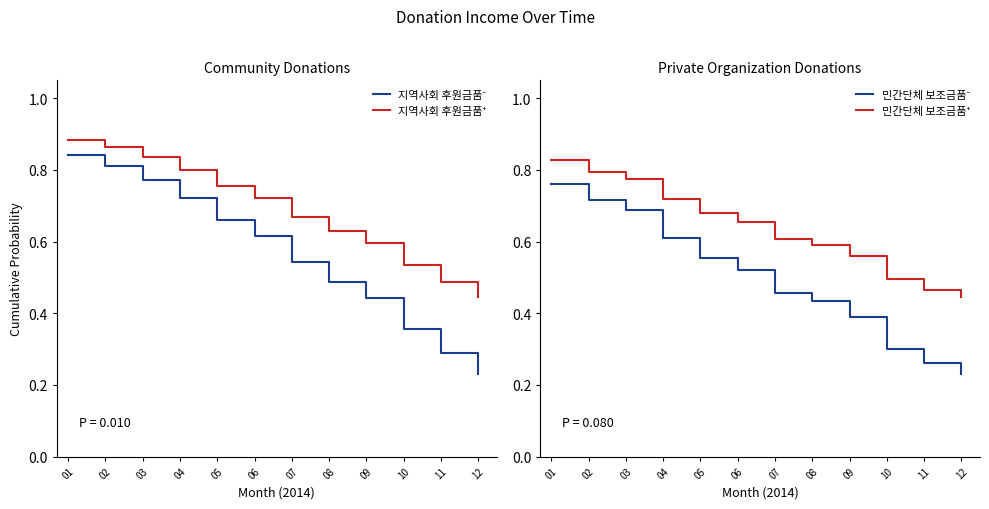

What is the total value across all series at 12?

1.4